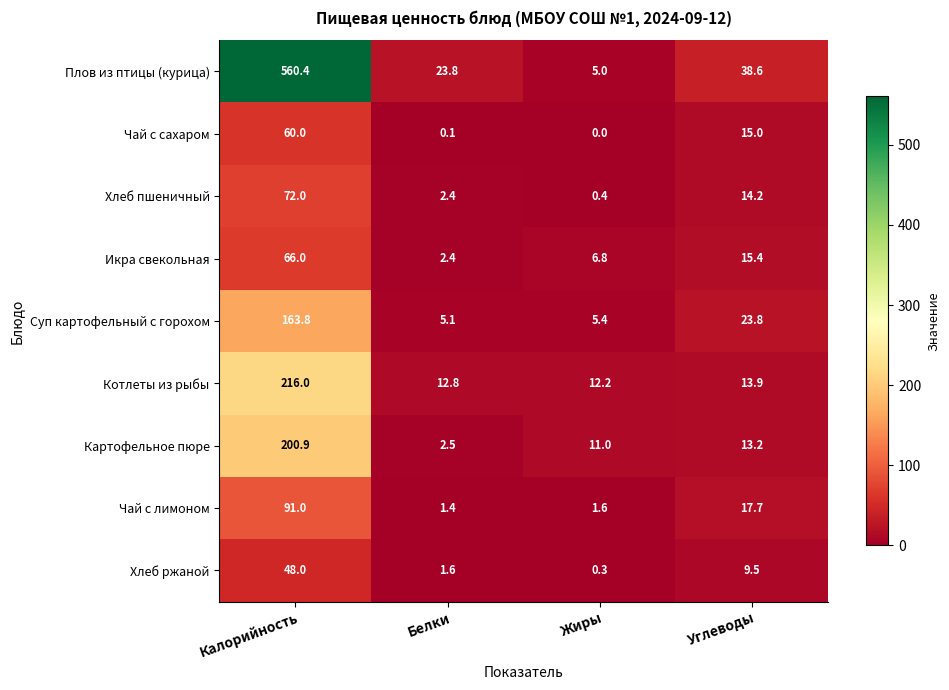

The value of Чай с лимоном at Углеводы is 17.7. True or false?

True